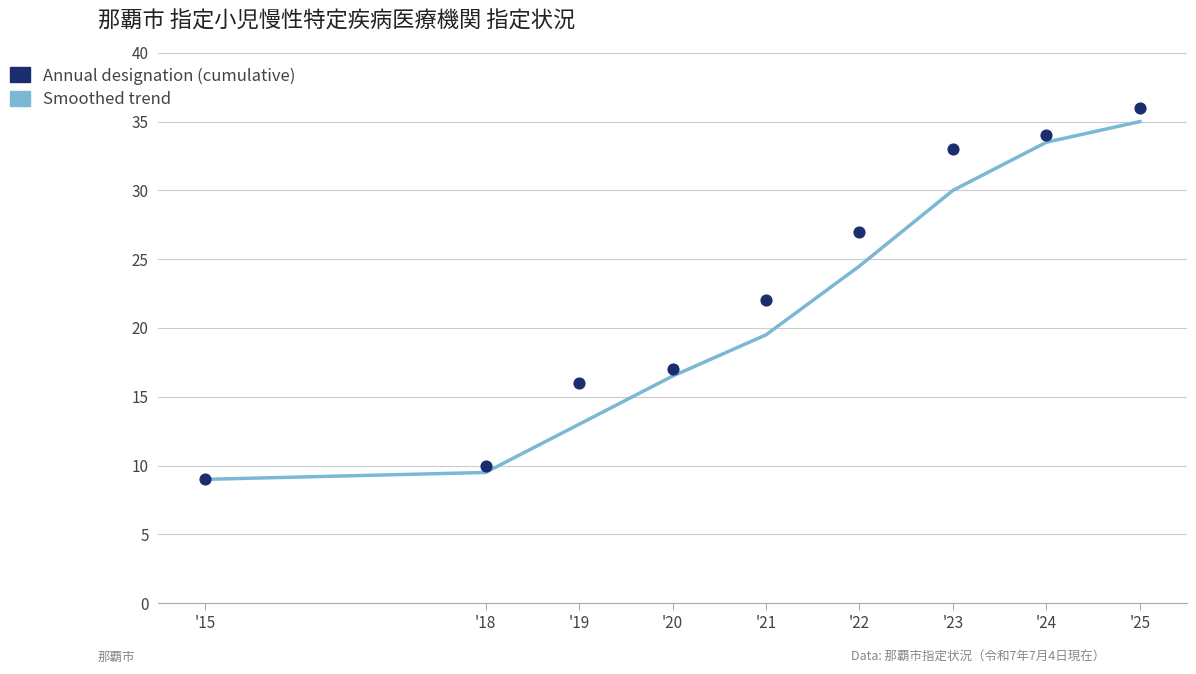

Is the value of Annual designation (cumulative) at '21 greater than the value of Smoothed trend at '20?

Yes